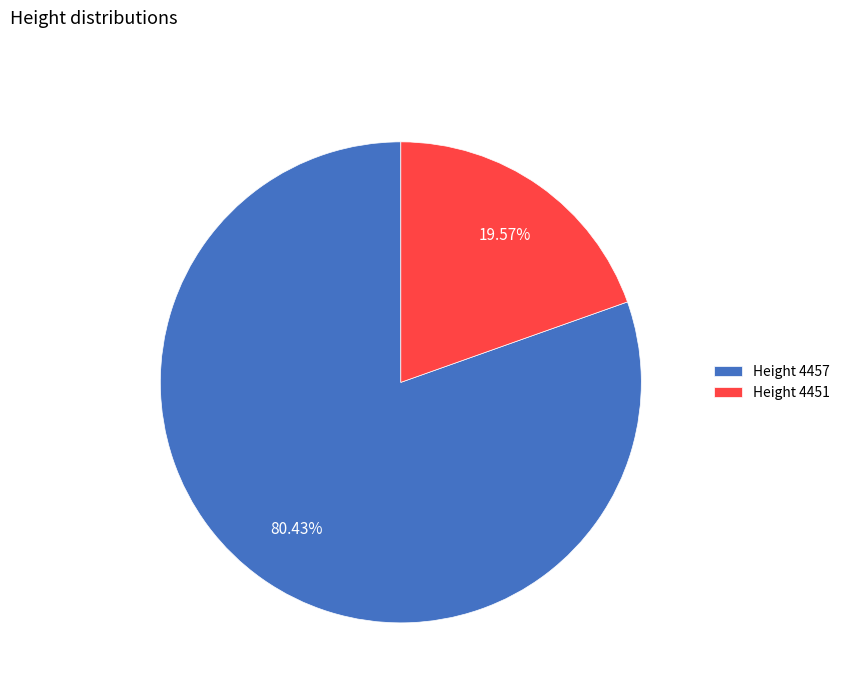

Rank the categories by value from highest to lowest.

Height 4457, Height 4451